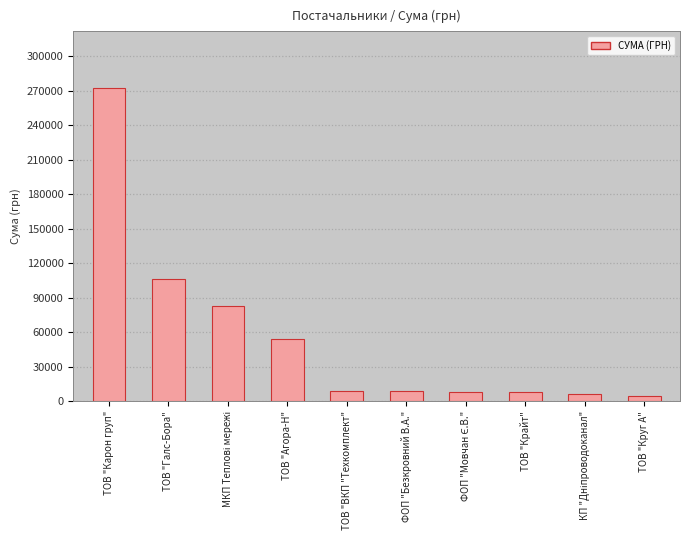

Where is the data nearest to the value 138612?

ТОВ "Галс-Бора"